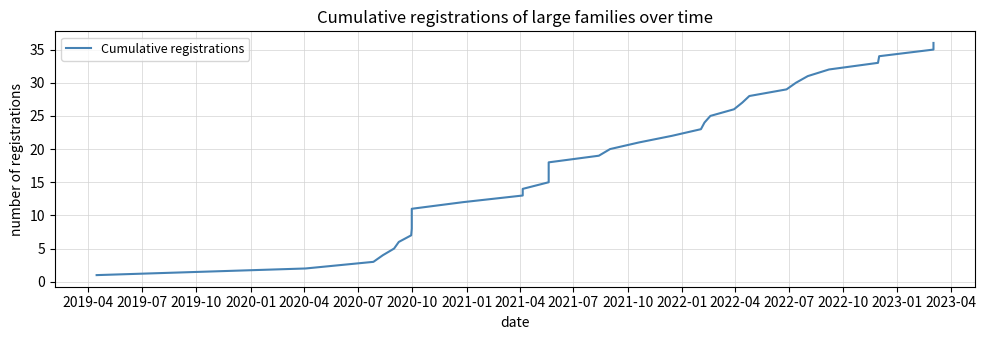

The value at 27 is 18. True or false?

False